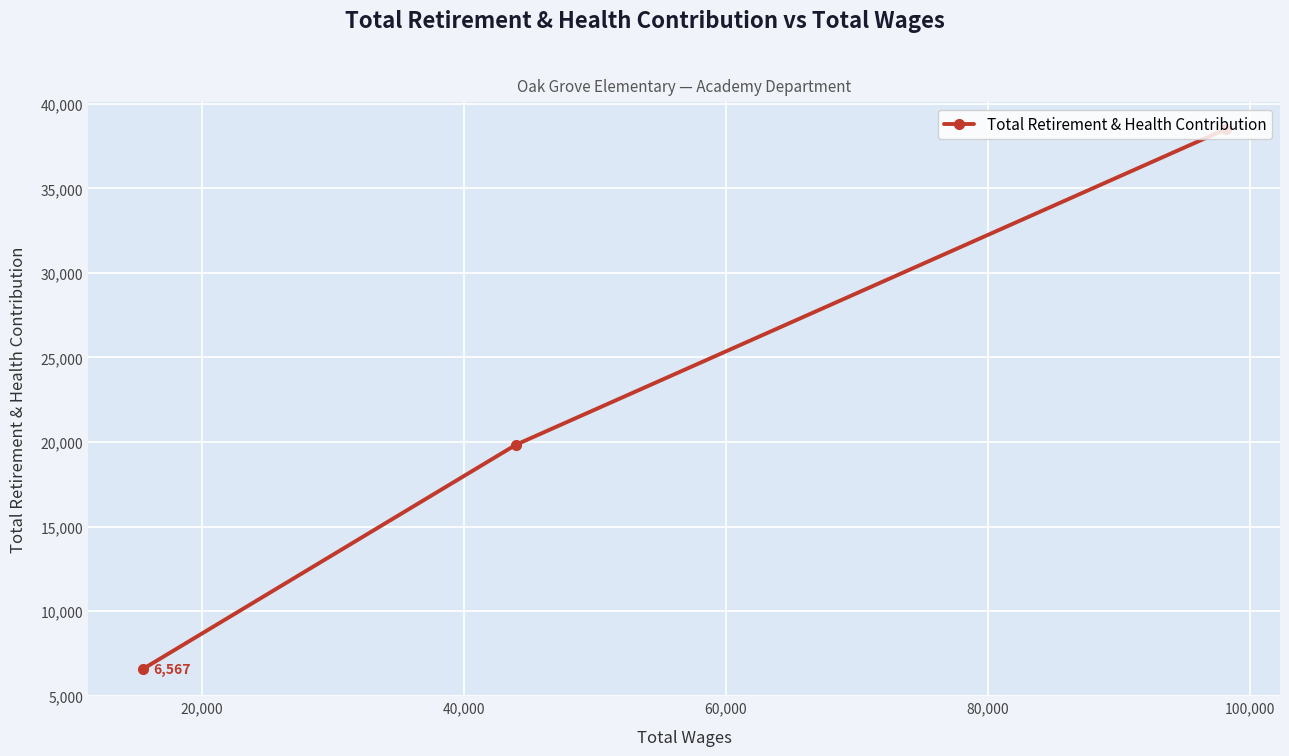

How many values are between 6567 and 38503?

3